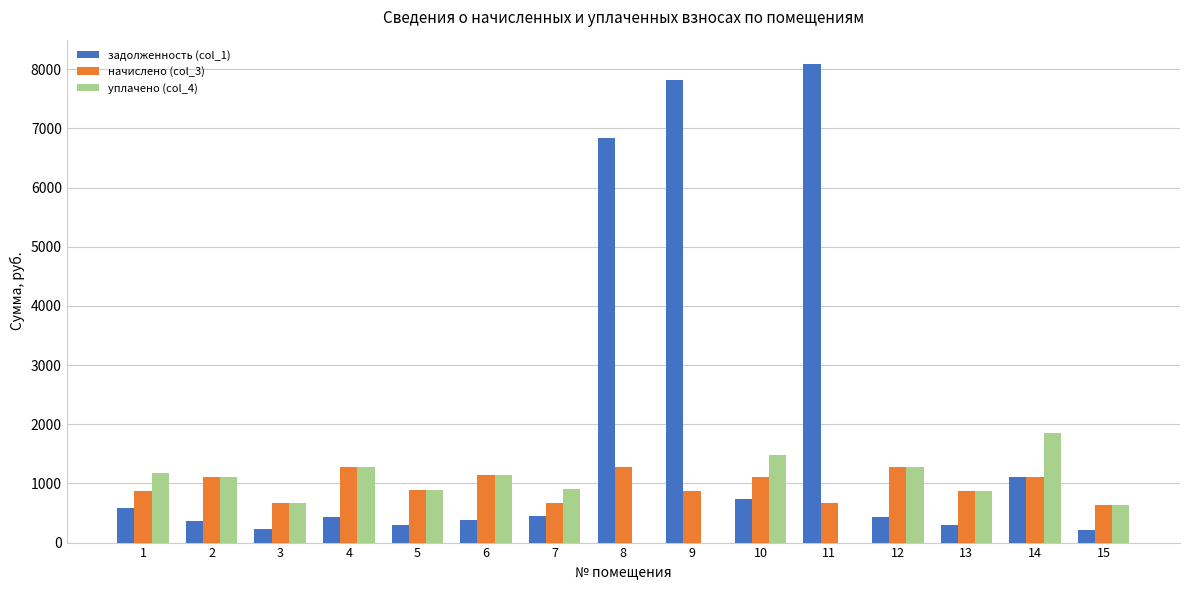

What is the maximum value for уплачено (col_4)?

1850.4